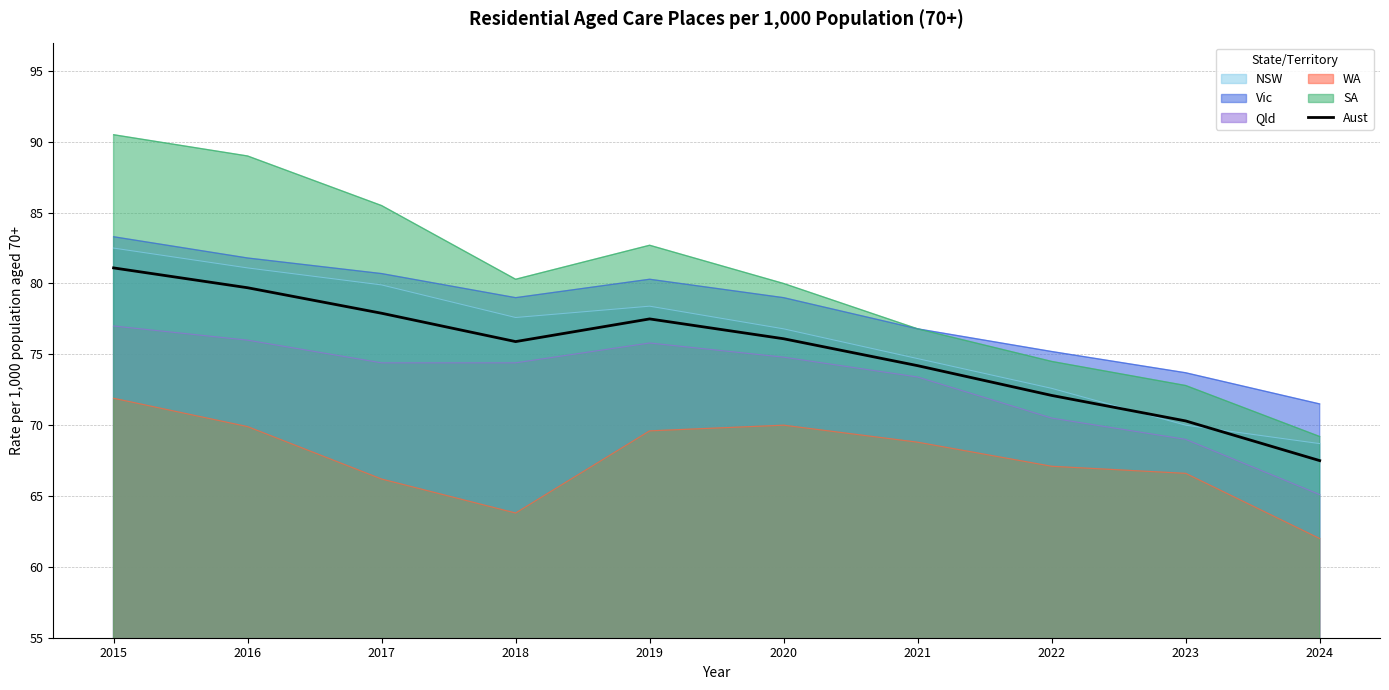

Which series has the largest total across all categories?

SA